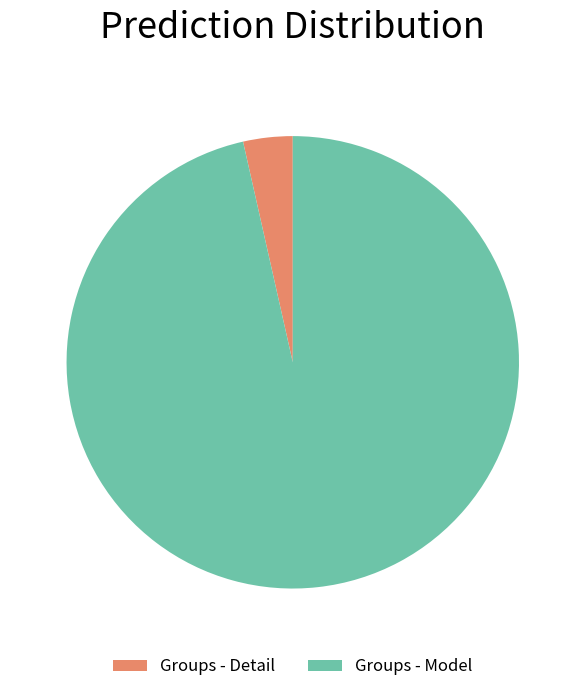

Which category has the biggest portion of the pie?

Groups - Model